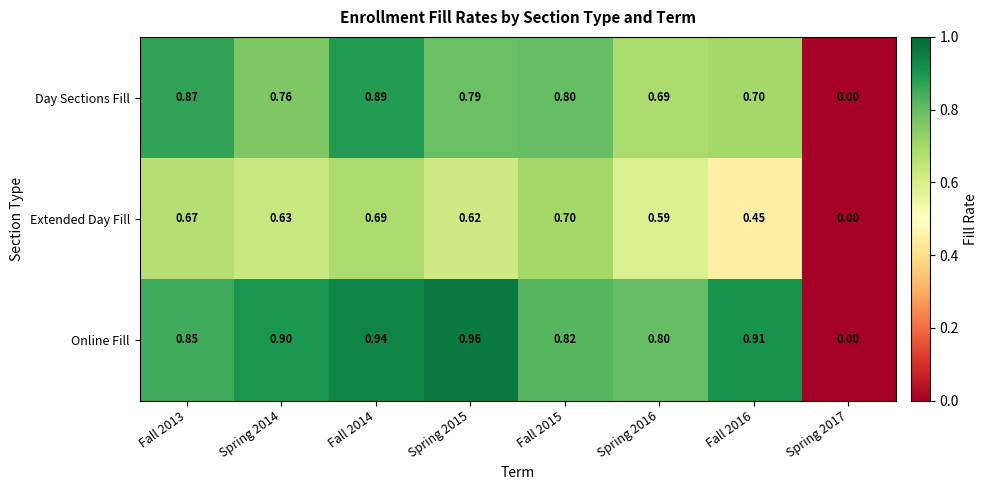

Is the value of Day Sections Fill at Spring 2015 greater than the value of Extended Day Fill at Fall 2013?

Yes